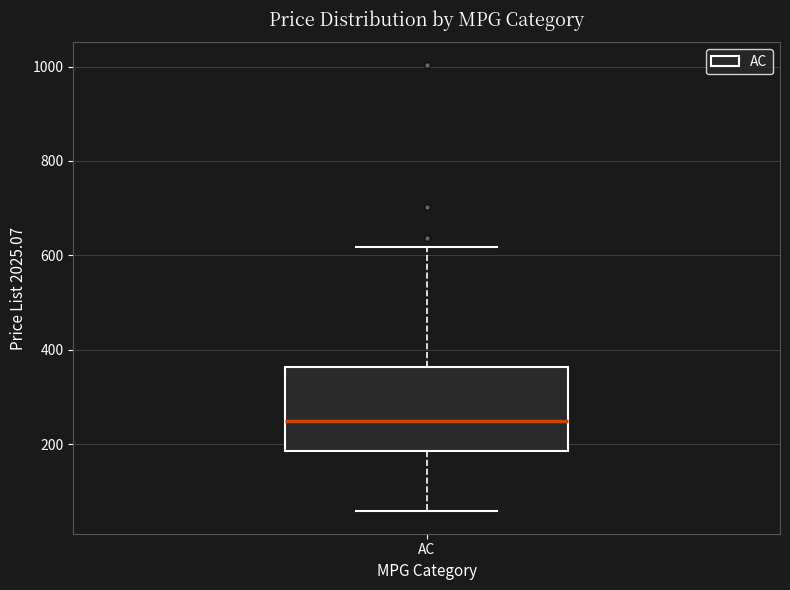

Transcribe this box plot: give where the median line is, the range the box spans, and where the two whiskers end, as read against the y-axis. The values are not printed on the chart, so give them approximately, as read against the axis.

median 240, box 180 to 360, whiskers 60 to 620